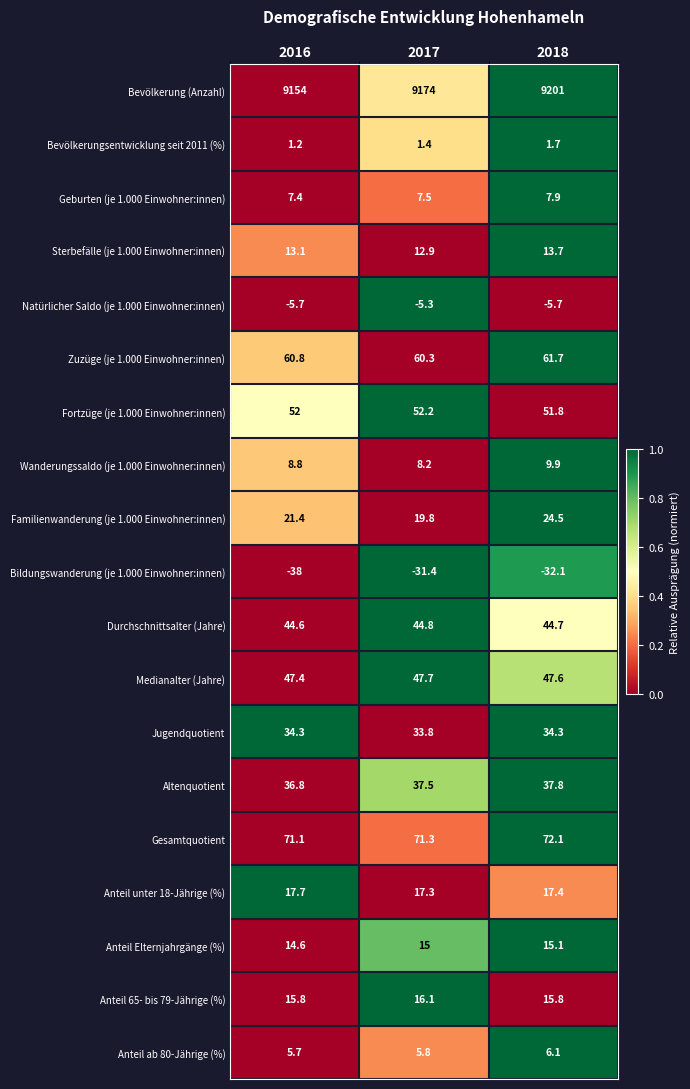

True or false: Wanderungssaldo (je 1.000 Einwohner:innen) has a value of 13.6 at 2018.

False